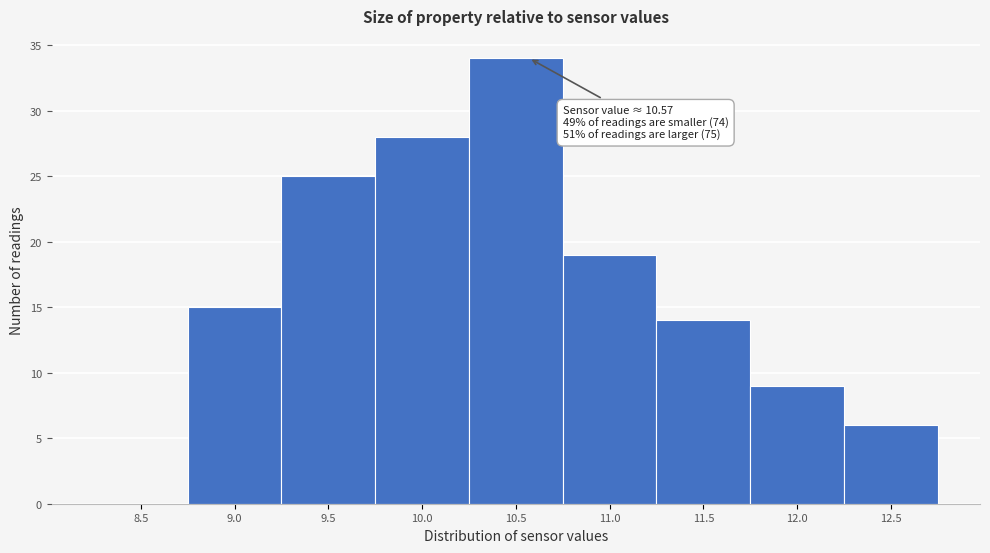

Reading left to right, what are all the values shown in this chart?

8.5=0	9.0=15	9.5=25	10.0=28	10.5=34	11.0=19	11.5=14	12.0=9	12.5=6